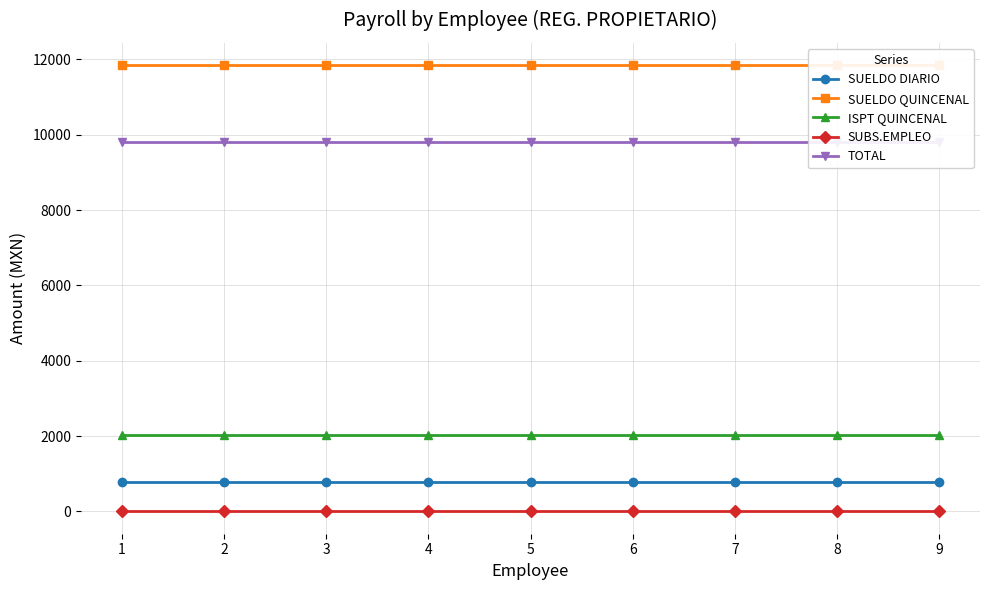

Which series changed the most between 2 and 5?

SUELDO DIARIO